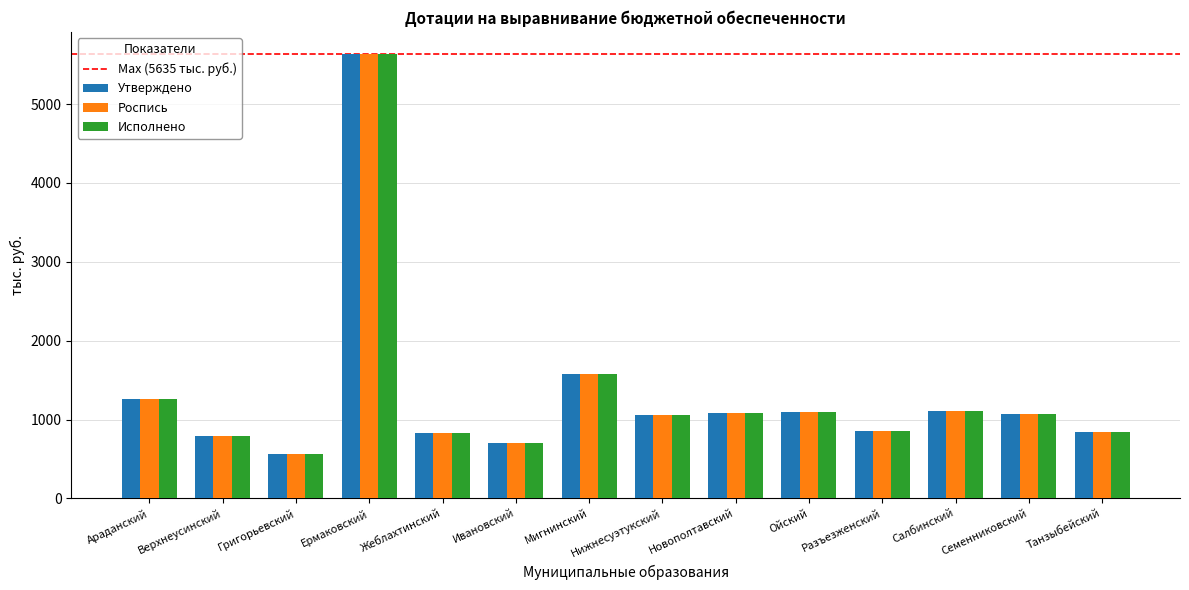

What position from the right is Ермаковский?

11